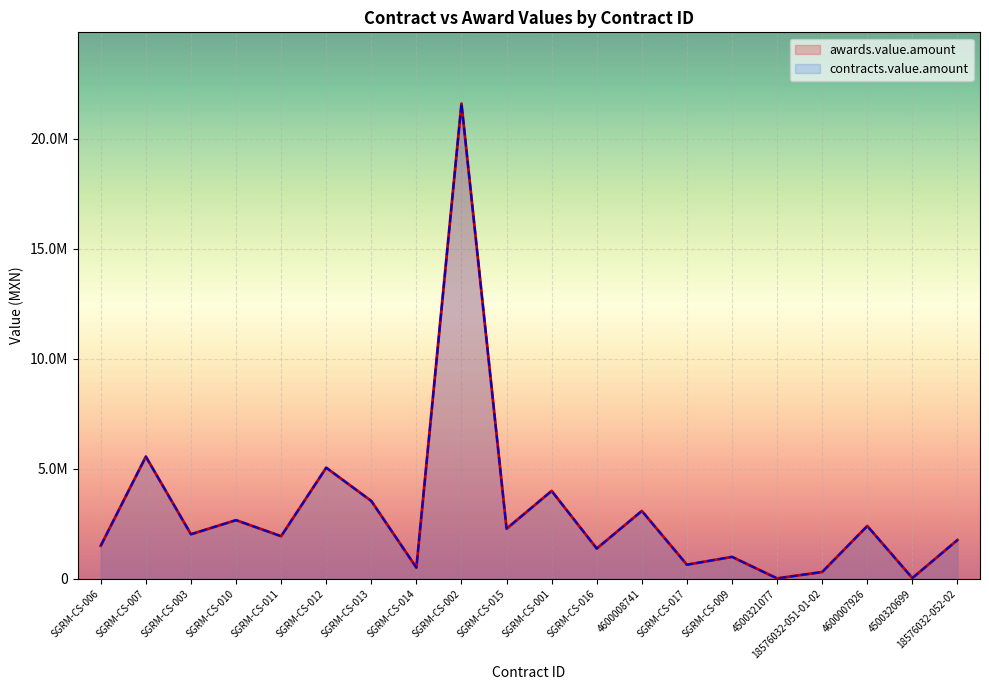

What is the value of the awards.value.amount point at the 5th from the left?

1926760.0